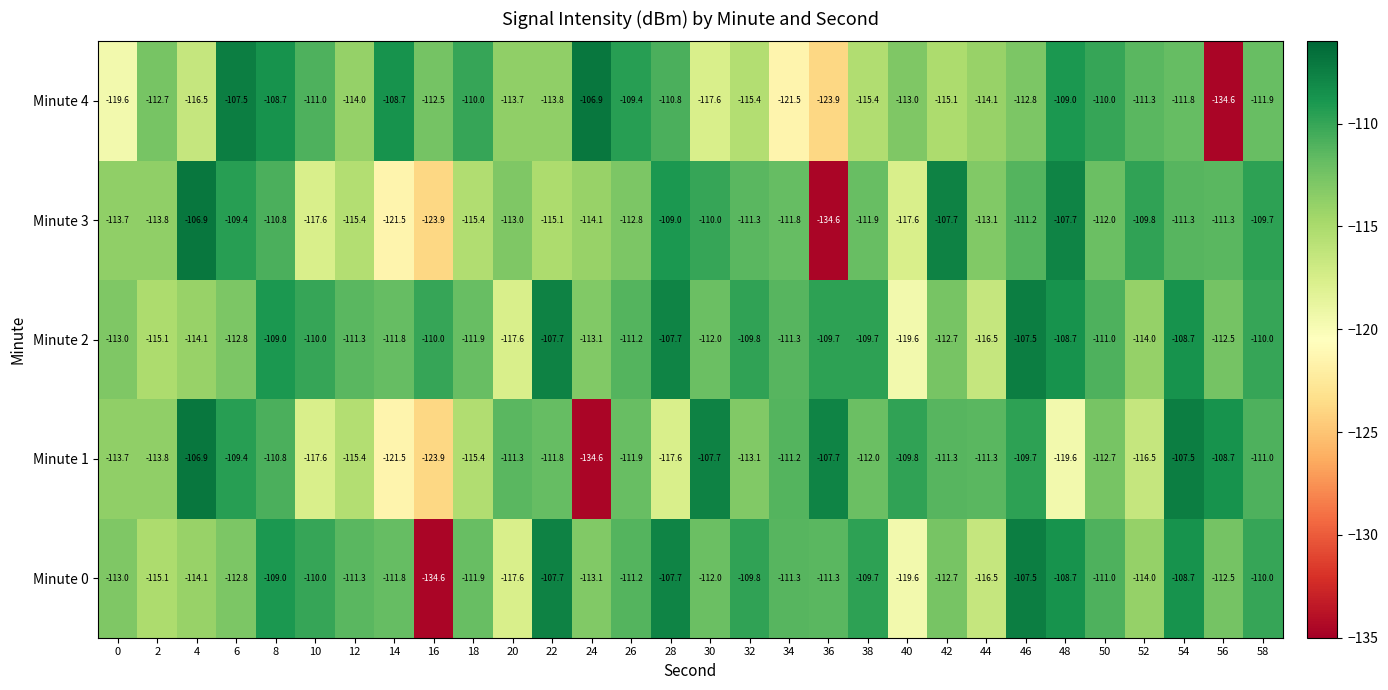

What is the minimum value for Minute 0?

-134.6